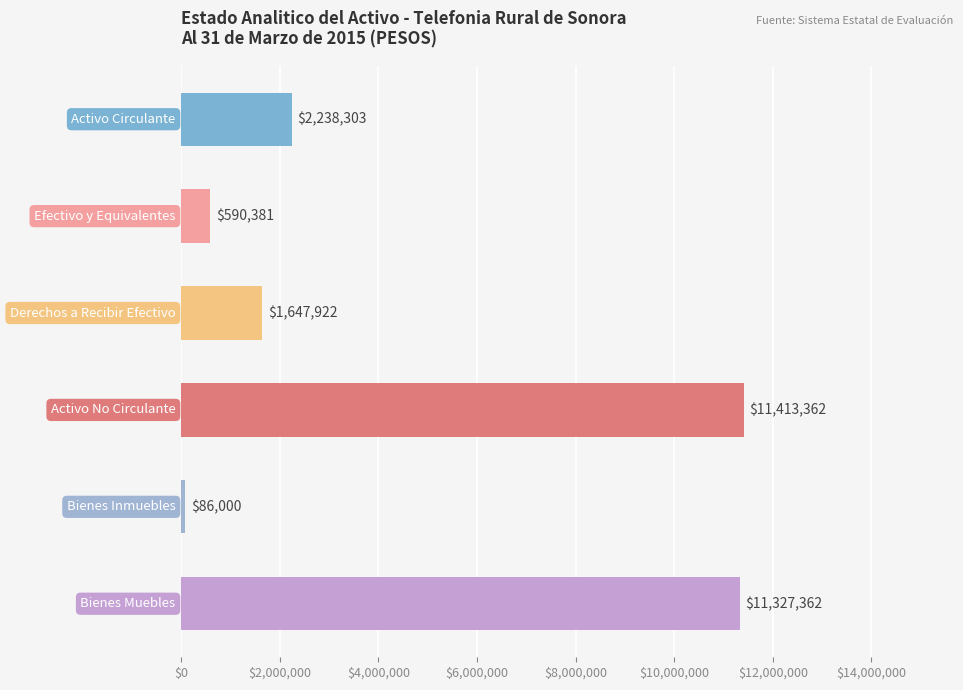

What is the minimum value shown in the chart?

86000.0